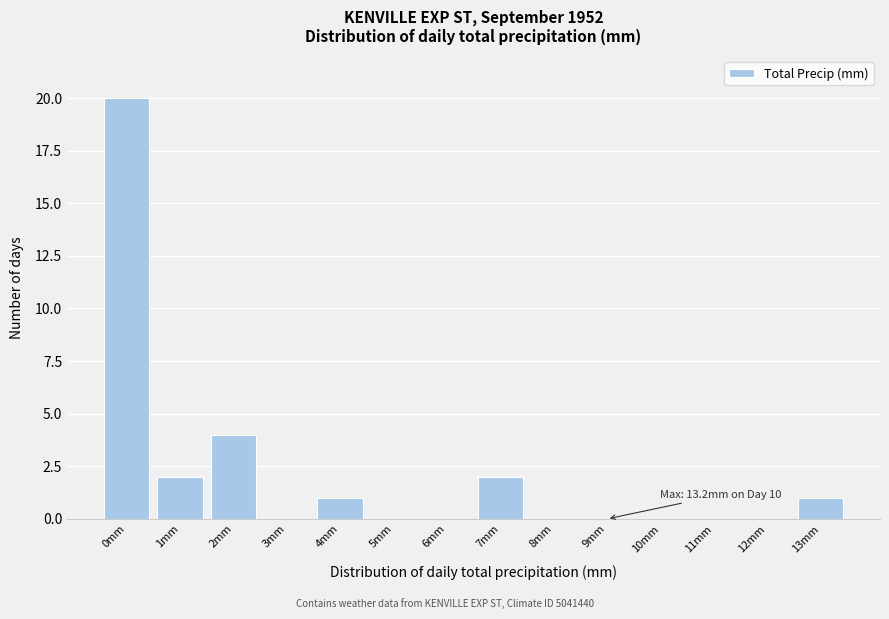

Reading left to right, what are all the values shown in this chart?

0mm=20	1mm=2	2mm=4	3mm=0	4mm=1	5mm=0	6mm=0	7mm=2	8mm=0	9mm=0	10mm=0	11mm=0	12mm=0	13mm=1